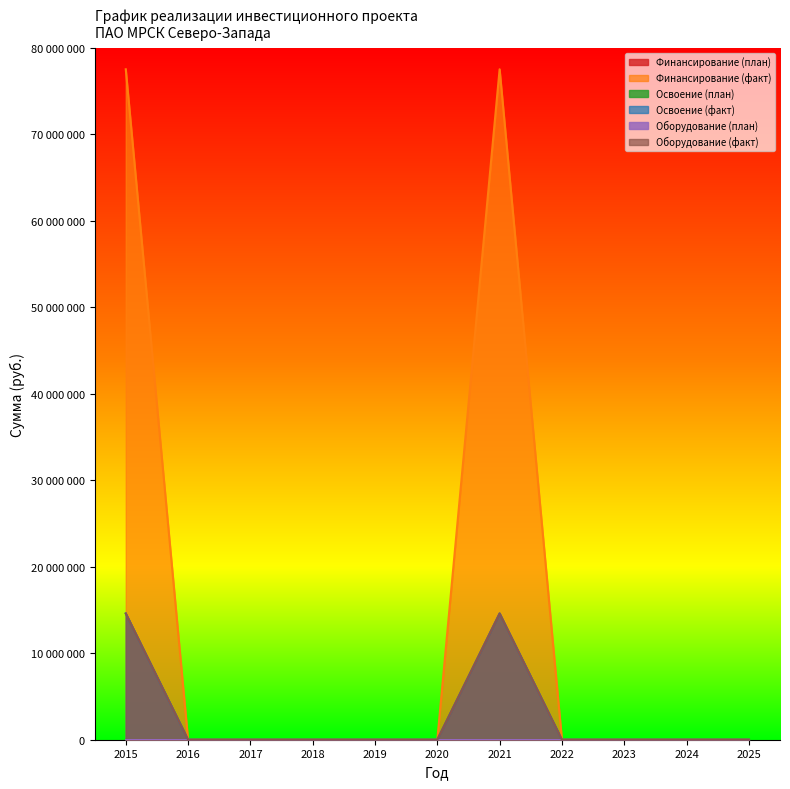

Is the value of Освоение (факт) at 2021 greater than the value of Финансирование (факт) at 2018?

Yes